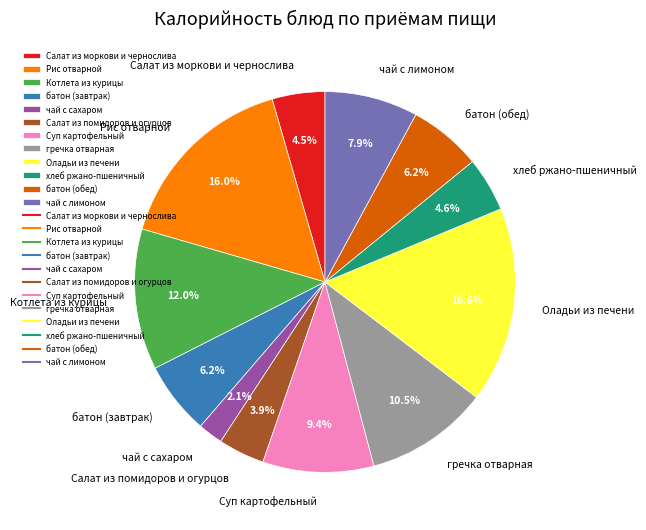

What is the ratio of the value at Рис отварной to the value at чай с сахаром?

7.6